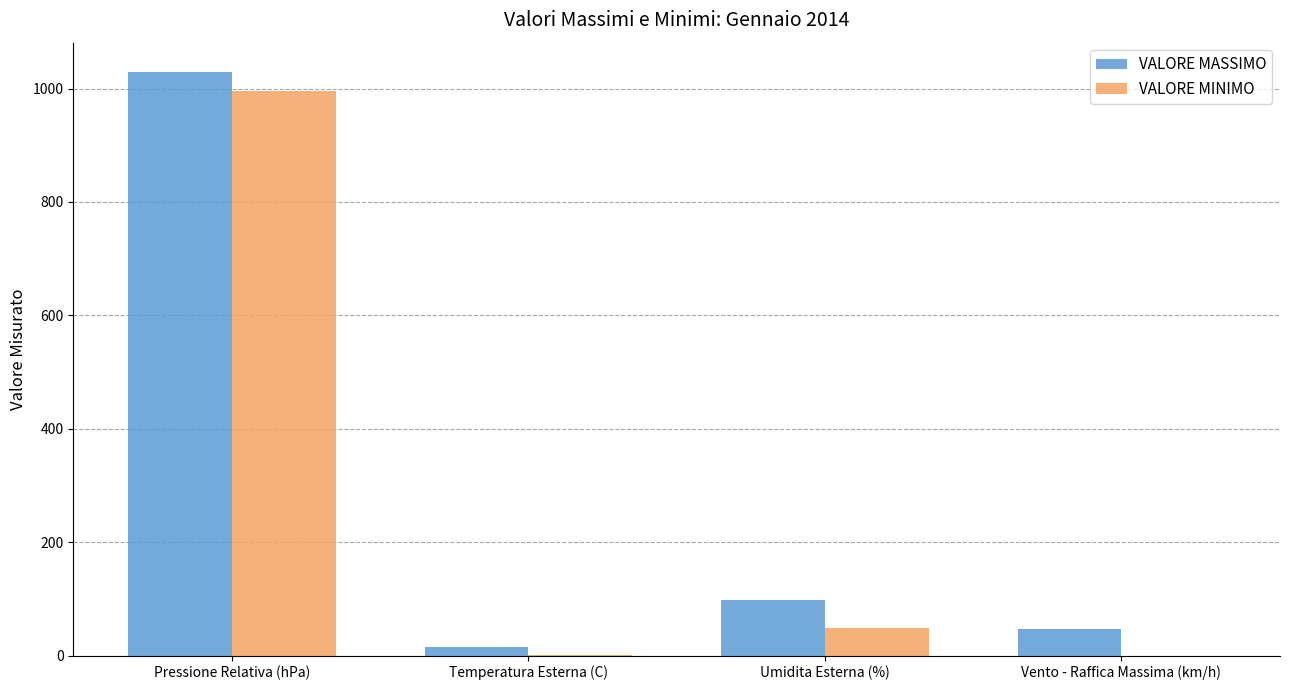

Are the bars horizontal?

No